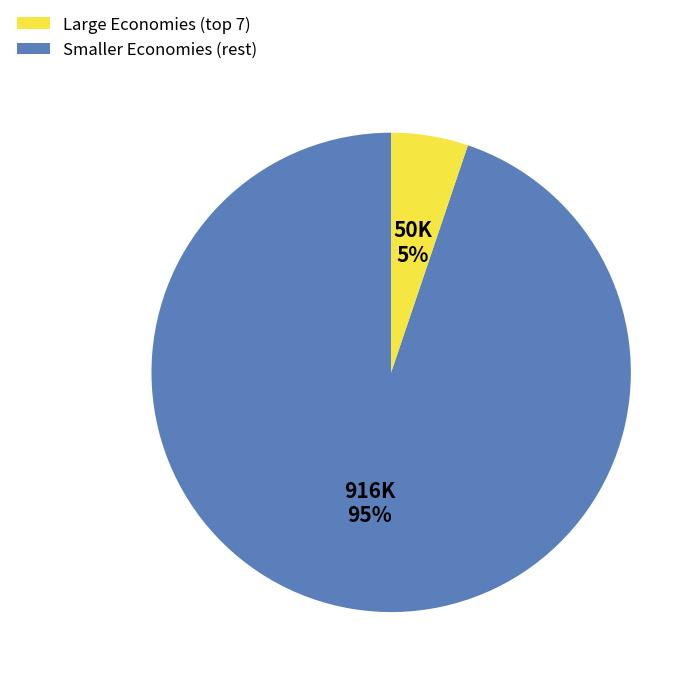

Does any single category account for the majority?

Yes